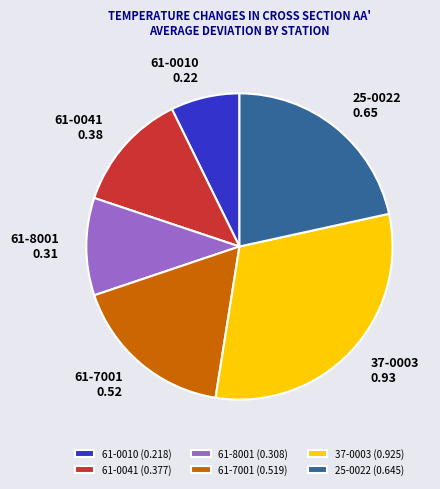

Do 61-0010 (0.218) and 61-7001 (0.519) together represent more than half of the pie?

No